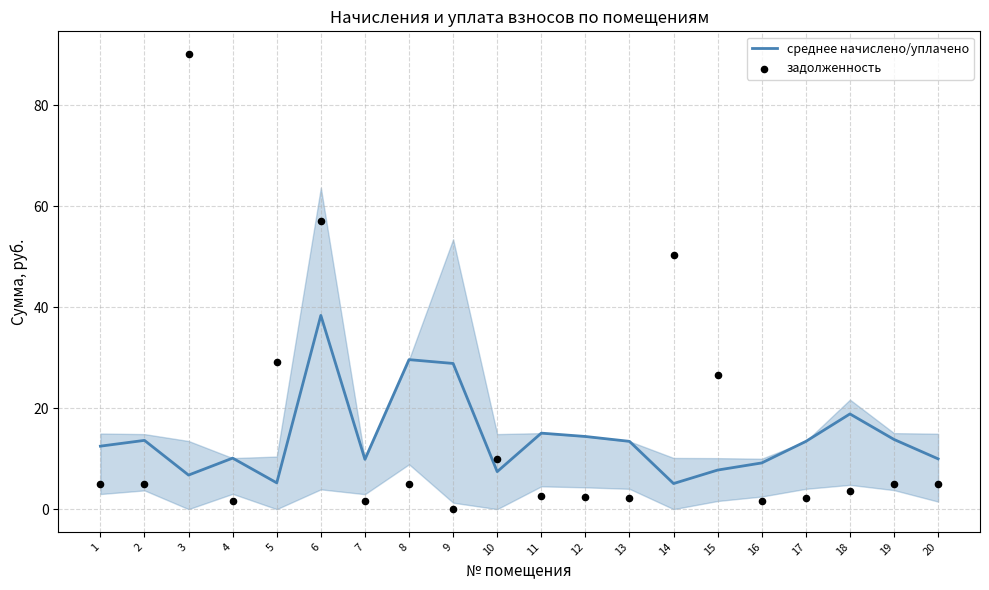

What is the total value across all series at 13?

15.7